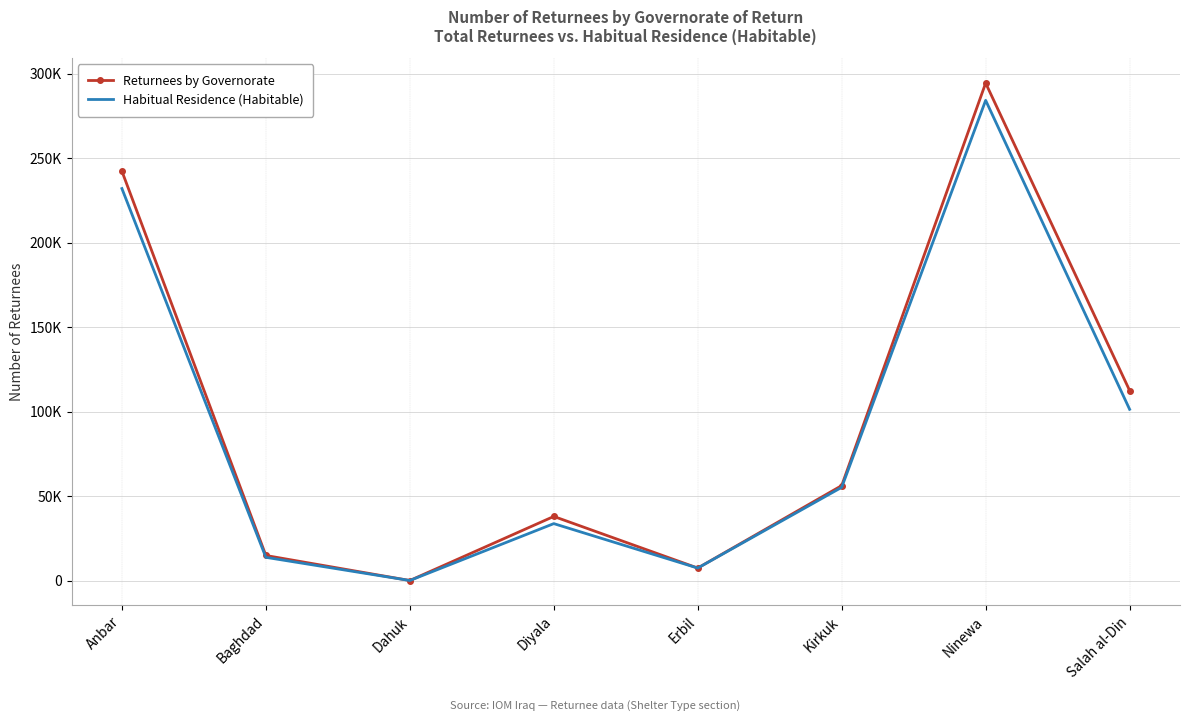

What are all the series names shown in the legend?

Returnees by Governorate, Habitual Residence (Habitable)